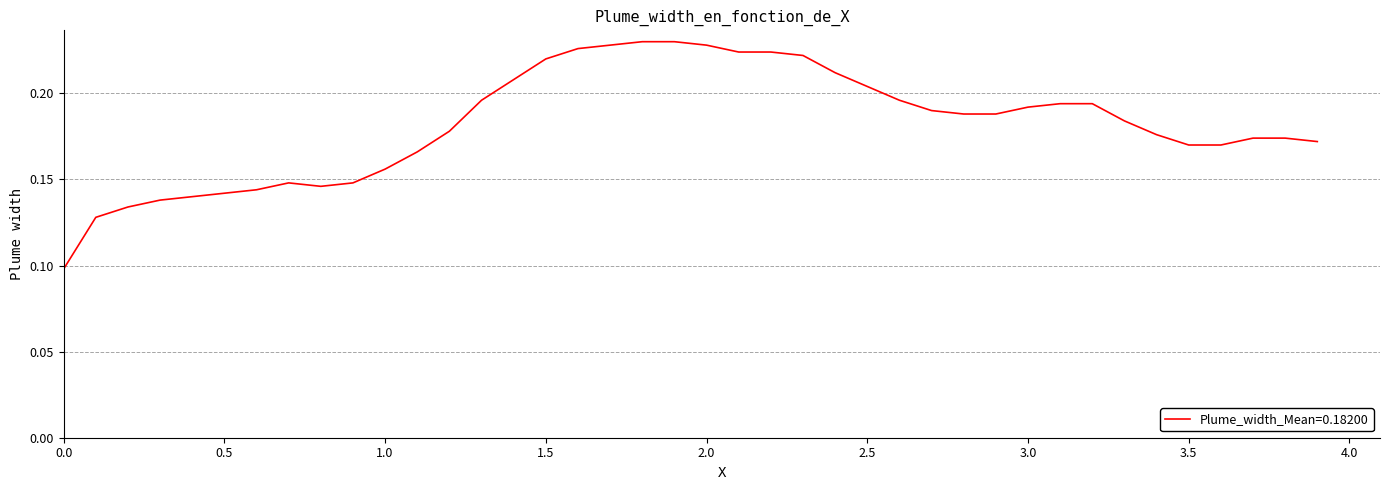

How many lines are shown in the chart?

1